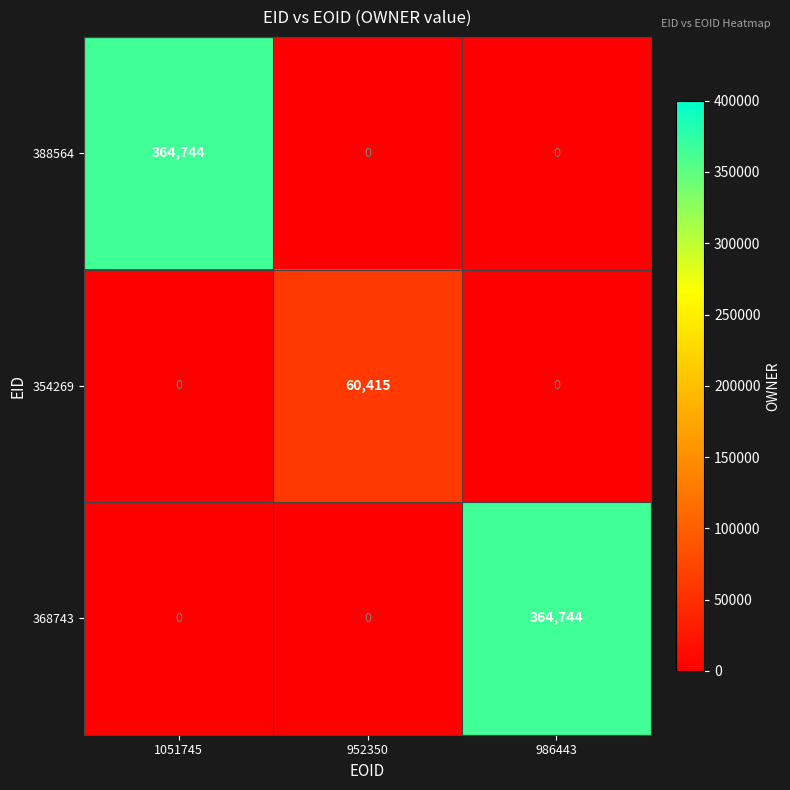

What is the total value across all series at 986443?

364744